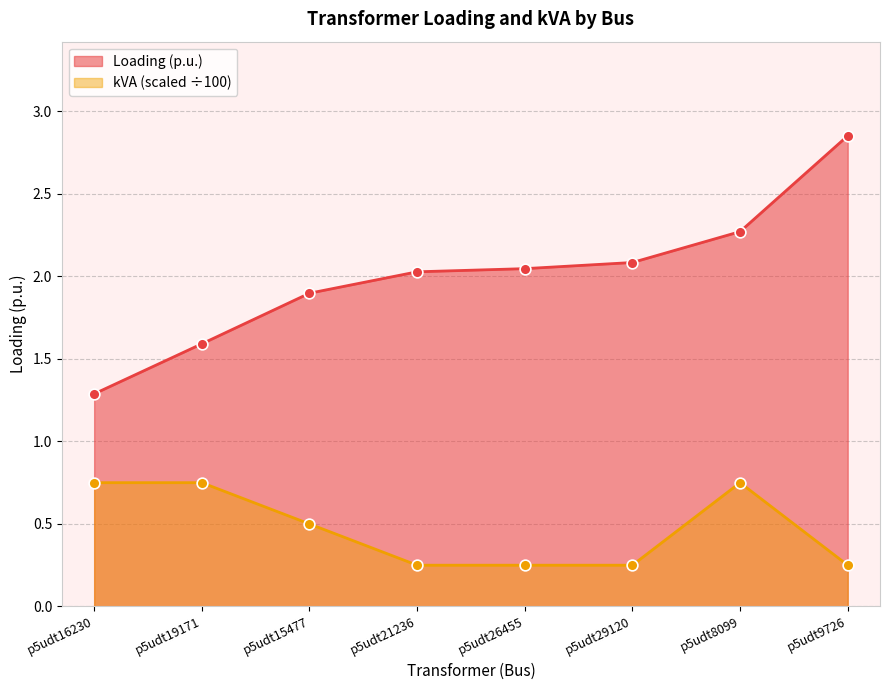

Which series has the largest Y range (max minus min)?

Loading (p.u.)